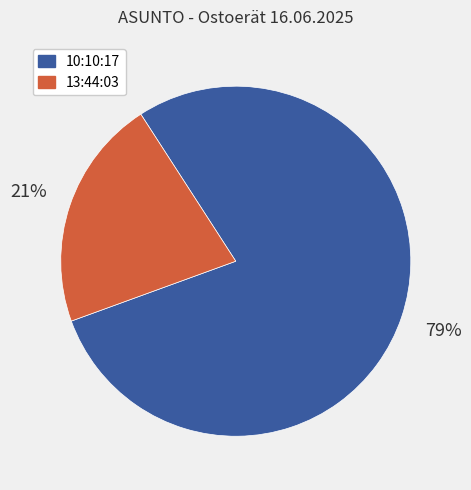

Rank the categories by value from highest to lowest.

10:10:17, 13:44:03